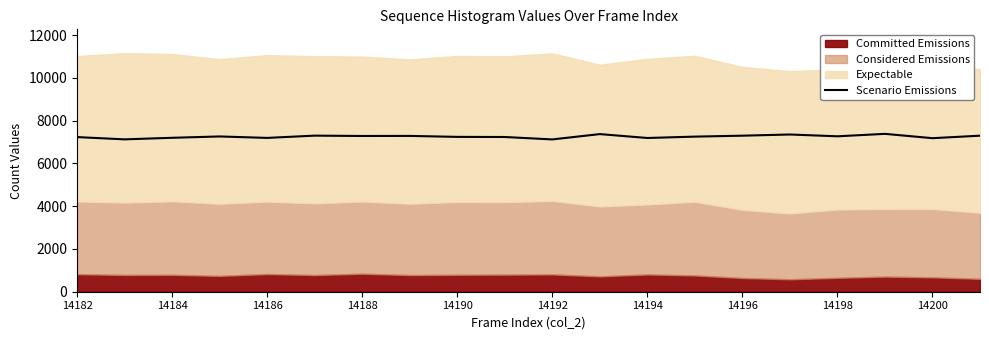

The value of Scenario Emissions at 14198 is 10122. True or false?

False